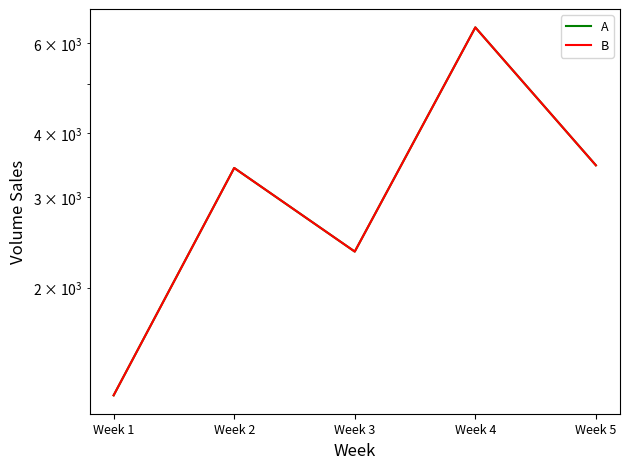

Which has a higher value, Week 1 or Week 2?

Week 2